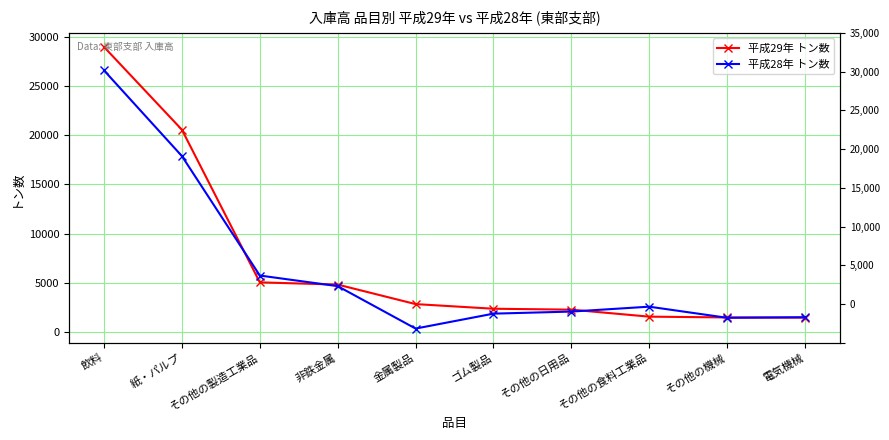

At how many categories does at least one series exceed 8938?

2